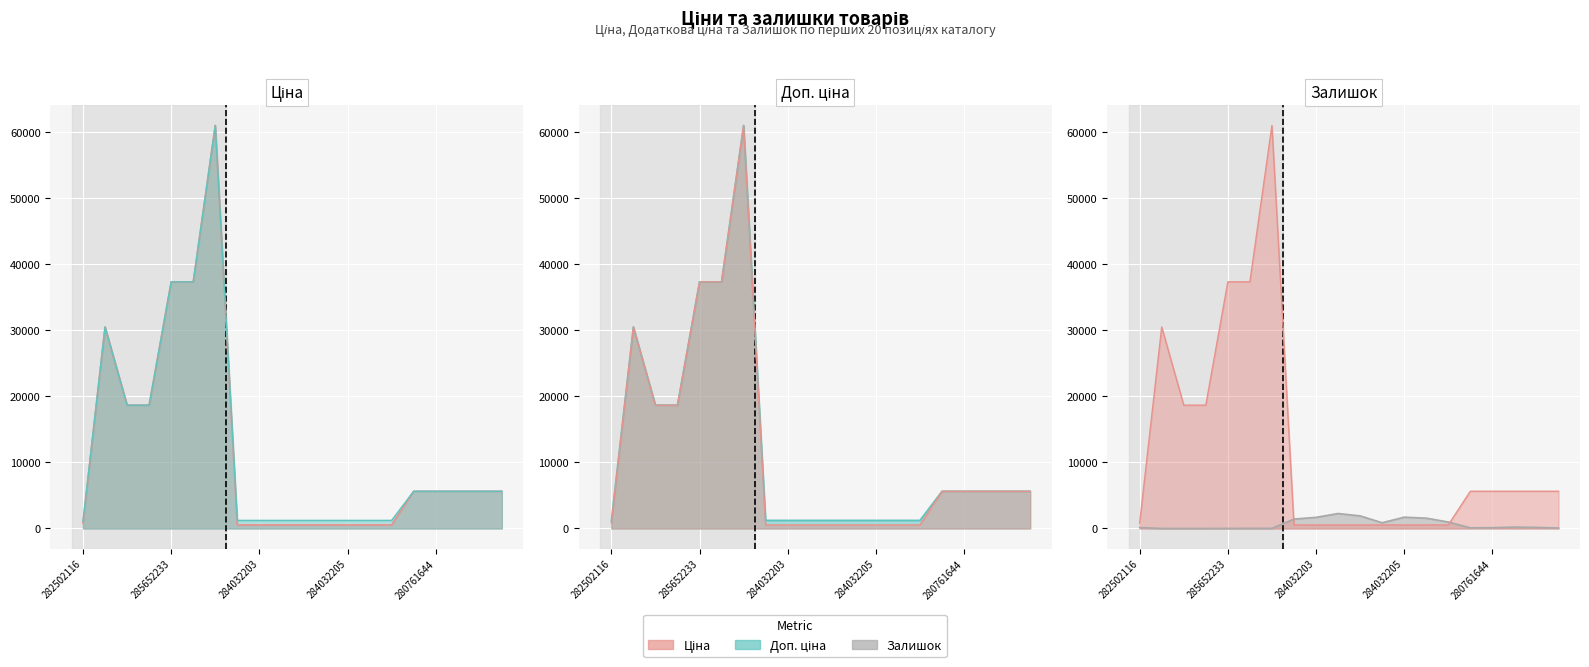

What is the maximum value for Доп. ціна?

61024.7